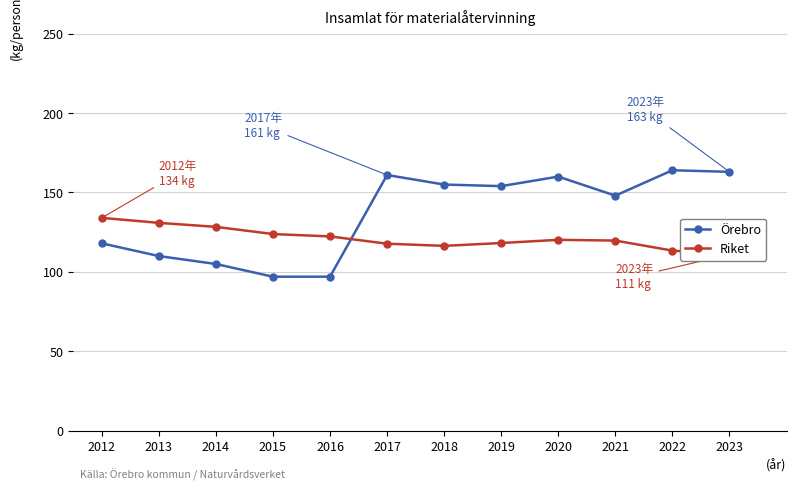

Rank the series by their maximum value, from highest to lowest.

Örebro, Riket